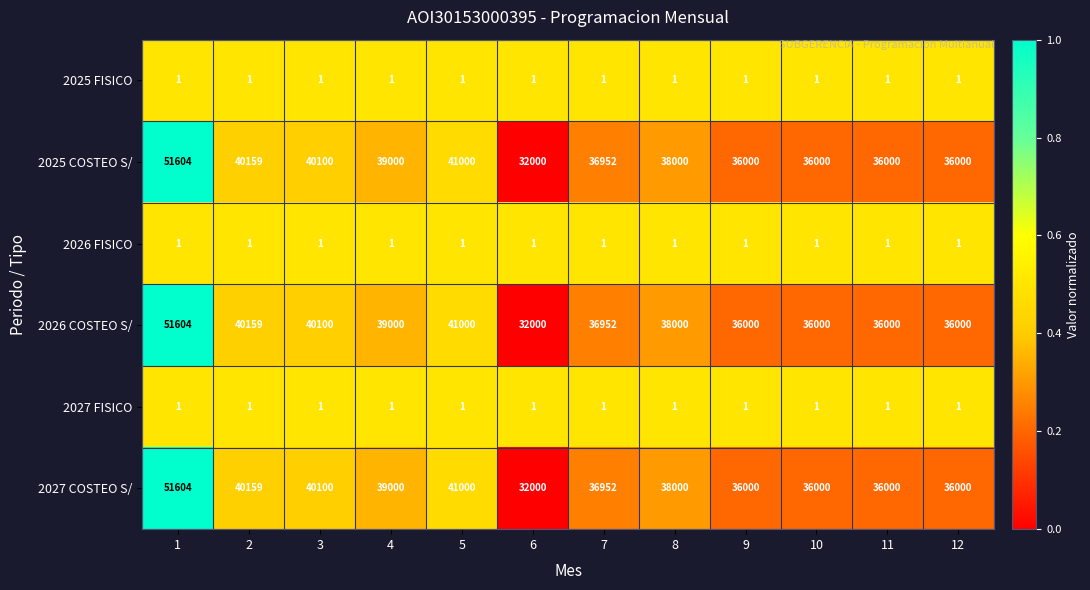

Is it true that 2025 FISICO equals 1 at 1?

True